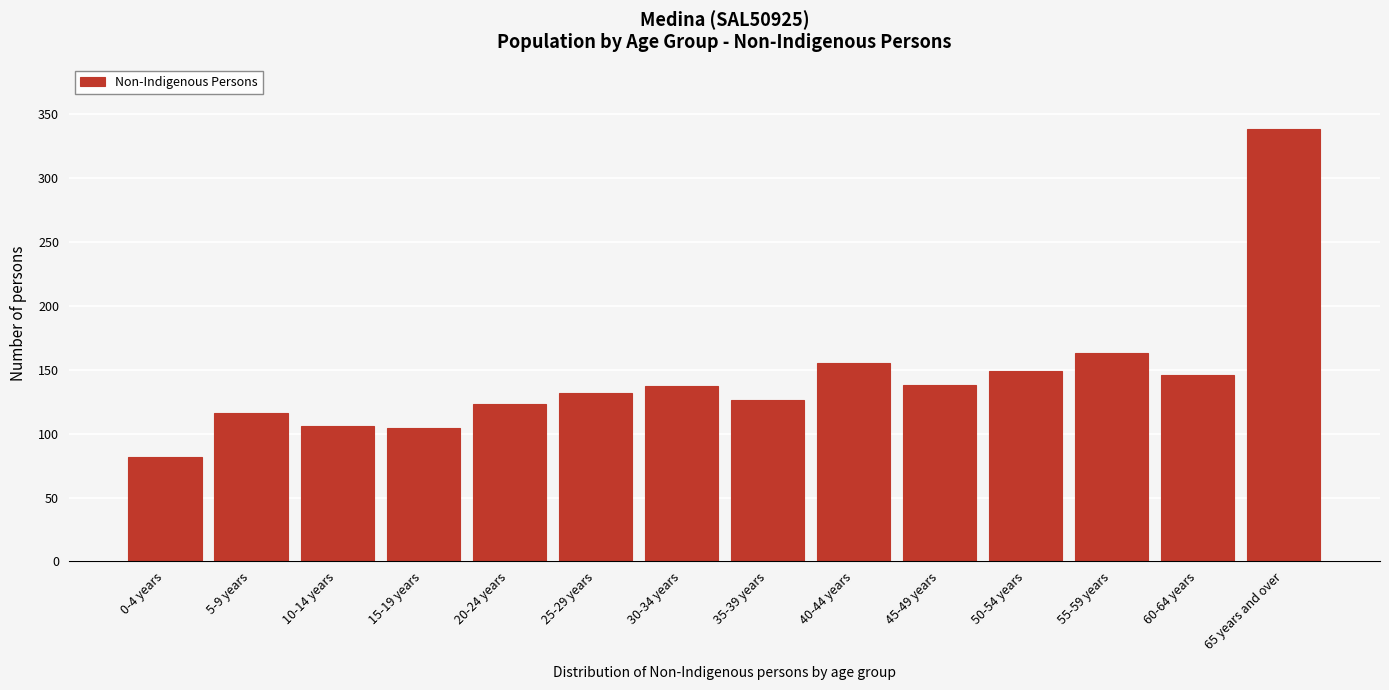

What is the label of the 7th bar from the left?

30-34 years